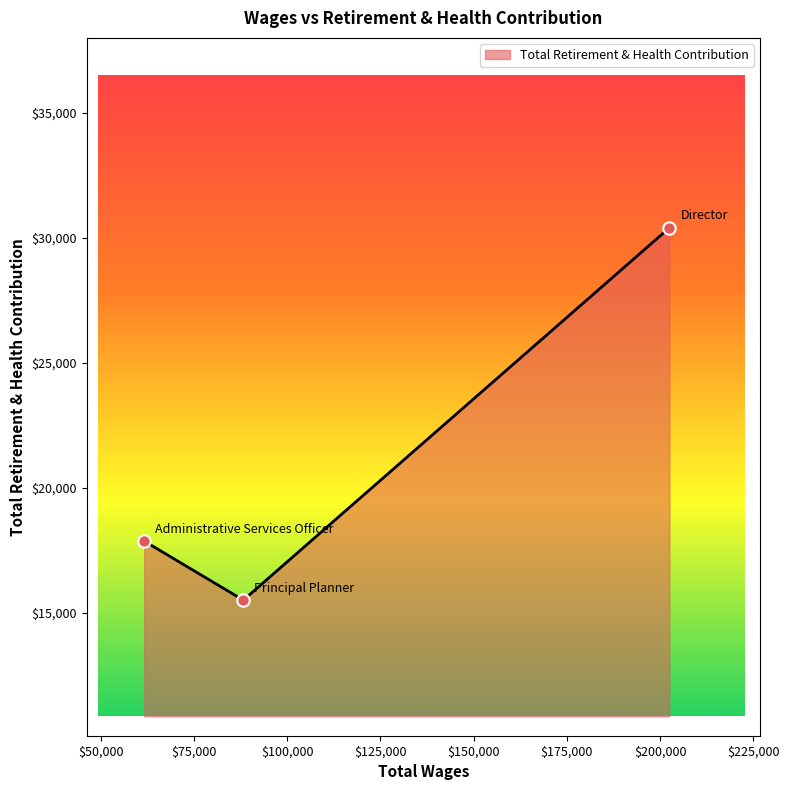

What is the average value?

21250